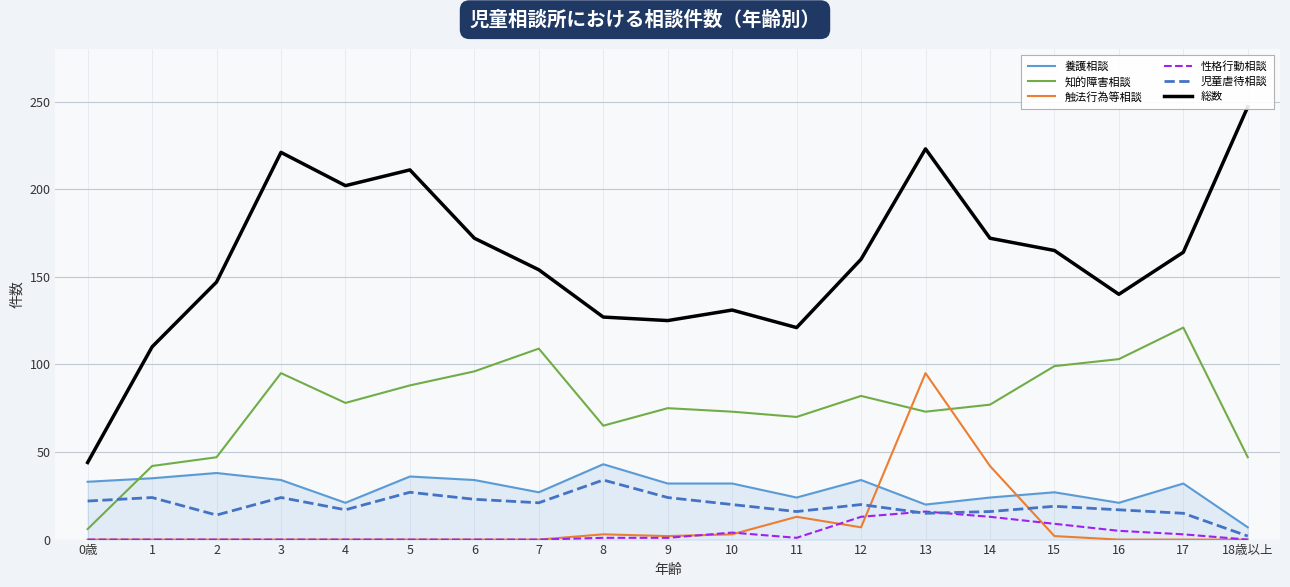

The 知的障害相談 series shows 42 at 10. True or false?

False